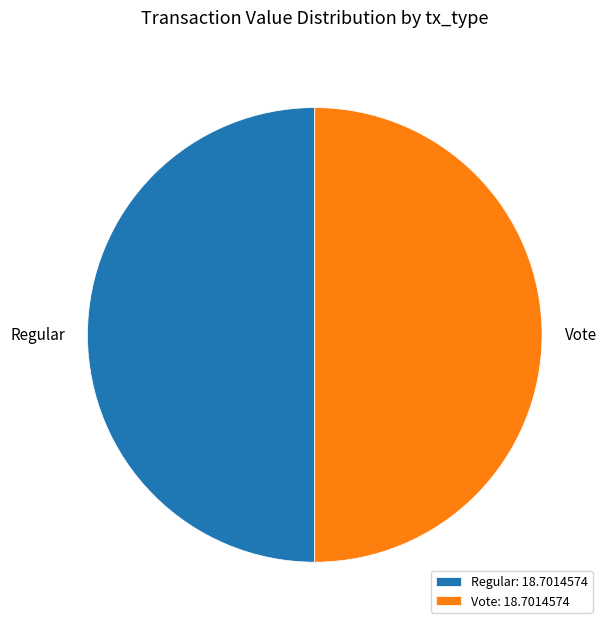

Count the number of slices in the pie.

2